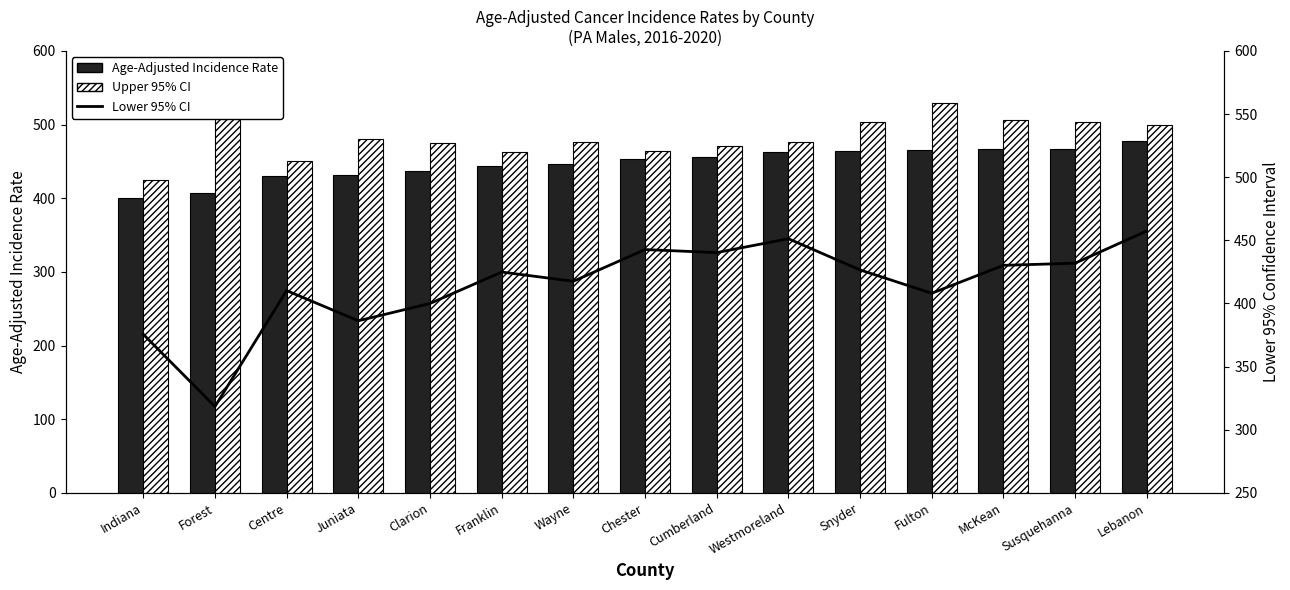

At which label does Upper 95% CI reach its minimum?

Indiana